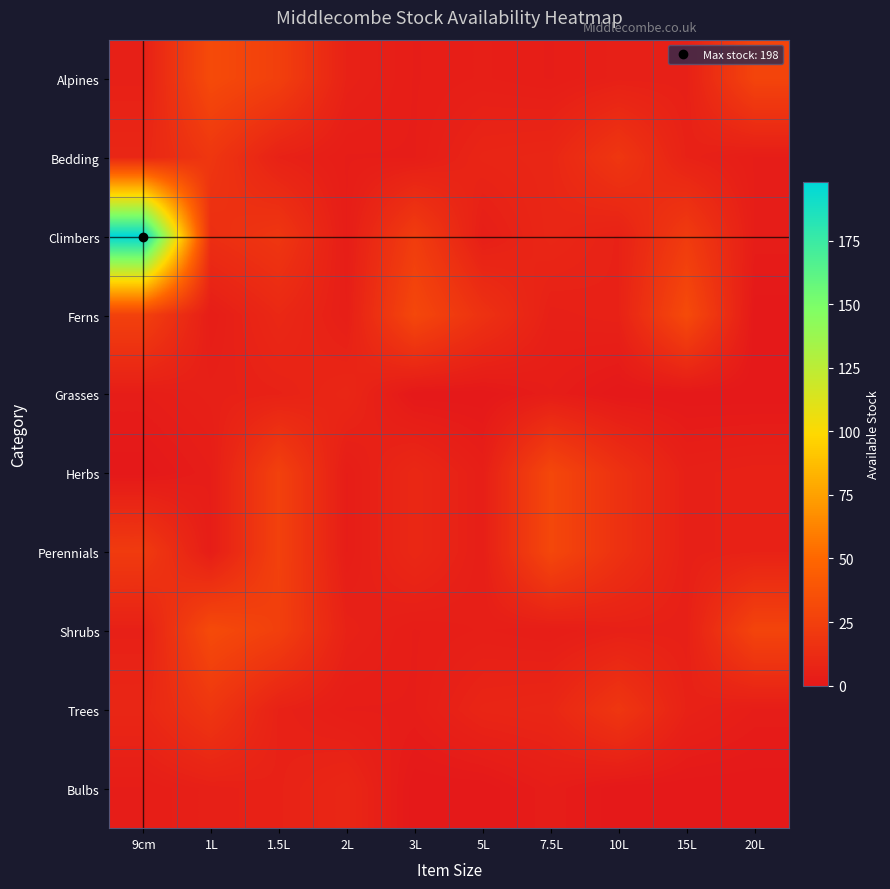

Reading right to left, transcribe all the data shown in this chart.

Alpines: 20L=28	15L=5	10L=5	7.5L=3	5L=4	3L=3	2L=6	1.5L=25	1L=32	9cm=5
Bedding: 20L=3	15L=6	10L=19	7.5L=9	5L=8	3L=3	2L=3	1.5L=6	1L=19	9cm=9
Climbers: 20L=3	15L=22	10L=6	7.5L=9	5L=4	3L=23	2L=3	1.5L=19	1L=14	9cm=198
Ferns: 20L=0	15L=32	10L=6	7.5L=5	5L=16	3L=30	2L=4	1.5L=10	1L=3	9cm=26
Grasses: 20L=0	15L=0	10L=0	7.5L=3	5L=0	3L=0	2L=9	1.5L=6	1L=5	9cm=3
Herbs: 20L=6	15L=5	10L=16	7.5L=30	5L=4	3L=10	2L=3	1.5L=26	1L=3	9cm=0
Perennials: 20L=6	15L=5	10L=16	7.5L=30	5L=4	3L=10	2L=3	1.5L=26	1L=3	9cm=22
Shrubs: 20L=28	15L=5	10L=5	7.5L=3	5L=4	3L=3	2L=6	1.5L=25	1L=32	9cm=5
Trees: 20L=3	15L=6	10L=19	7.5L=9	5L=8	3L=3	2L=3	1.5L=6	1L=19	9cm=9
Bulbs: 20L=0	15L=0	10L=0	7.5L=3	5L=0	3L=0	2L=9	1.5L=6	1L=5	9cm=3